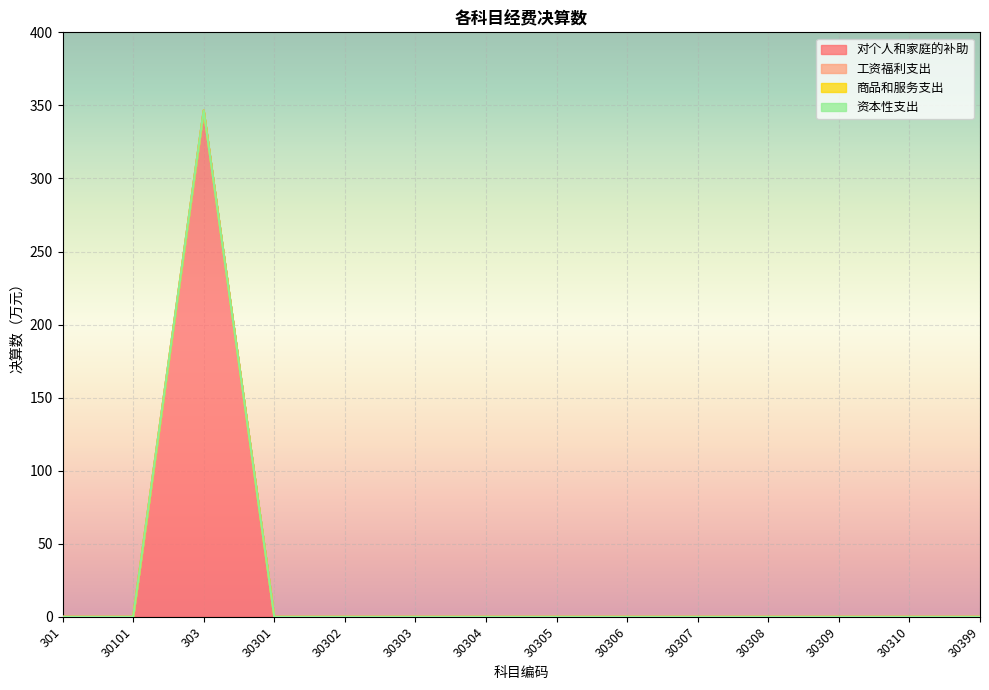

True or false: 商品和服务支出 and 资本性支出 intersect in this chart.

False